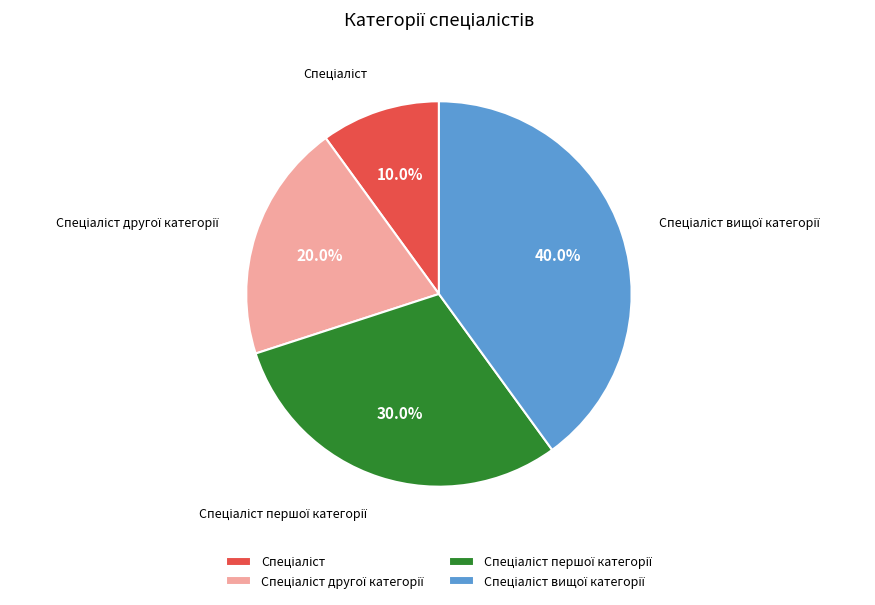

How many segments does this pie chart have?

4